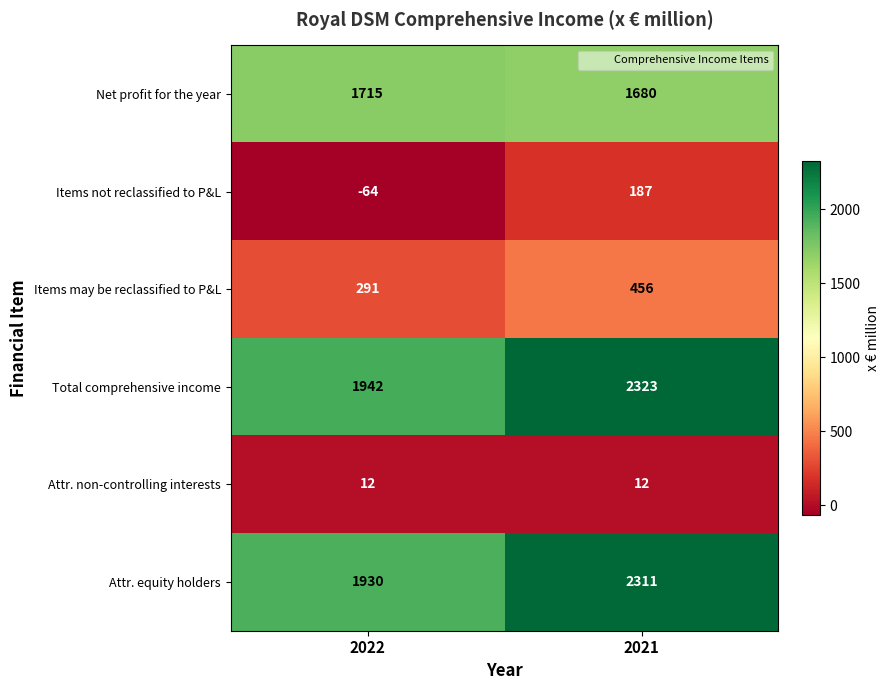

The value of Items may be reclassified to P&L at 2022 is 510. True or false?

False